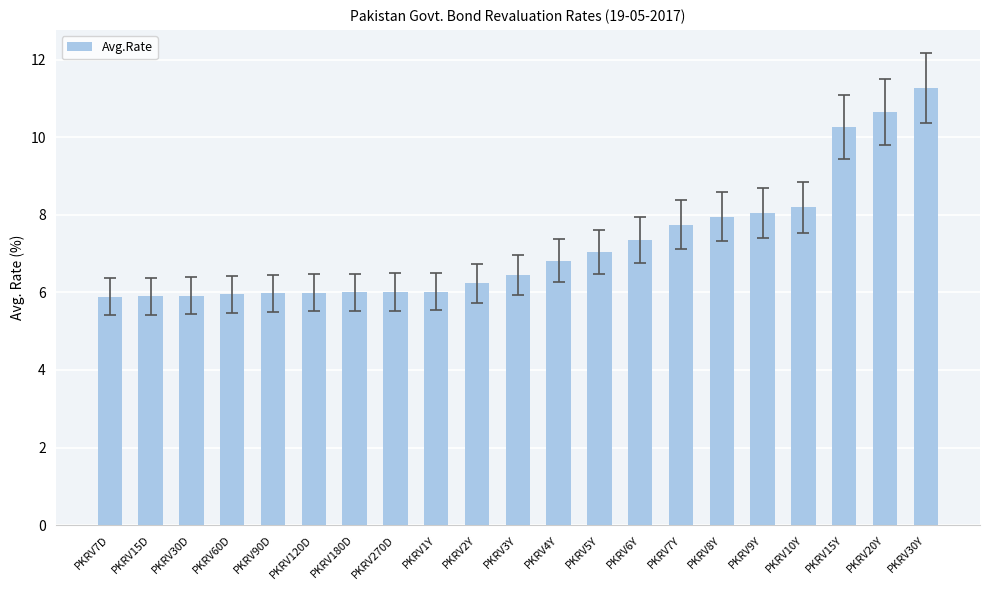

What is the value of the 3rd bar from the left?

5.9